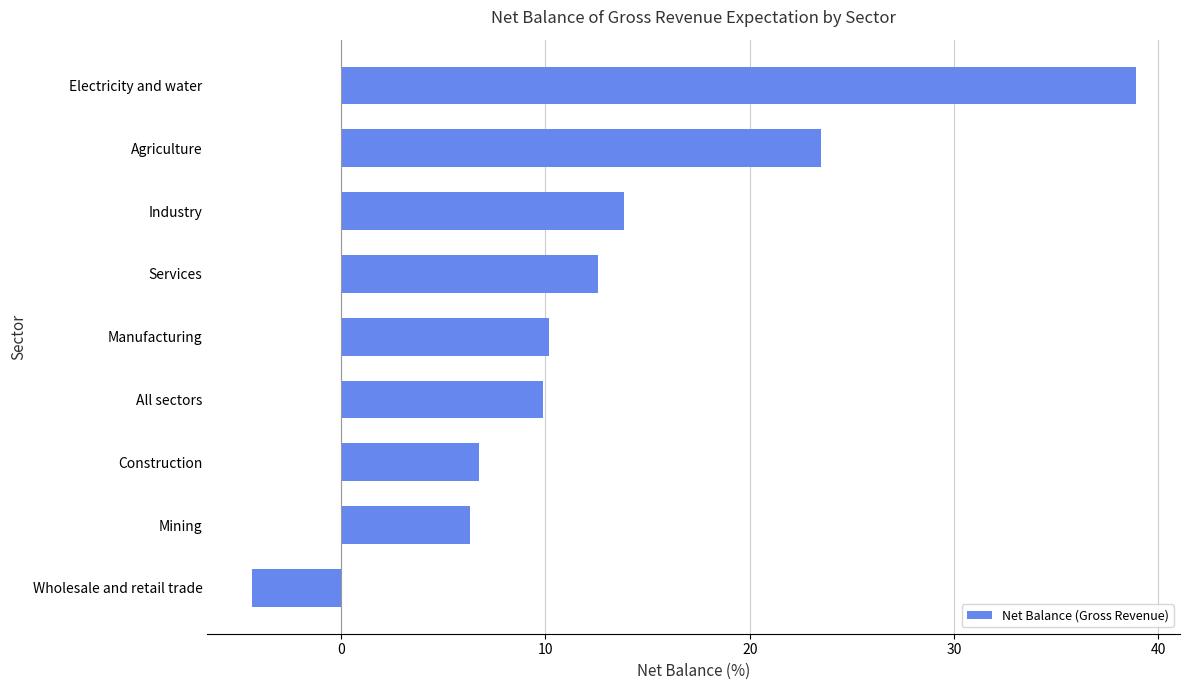

The value at Industry is 7.6. True or false?

False